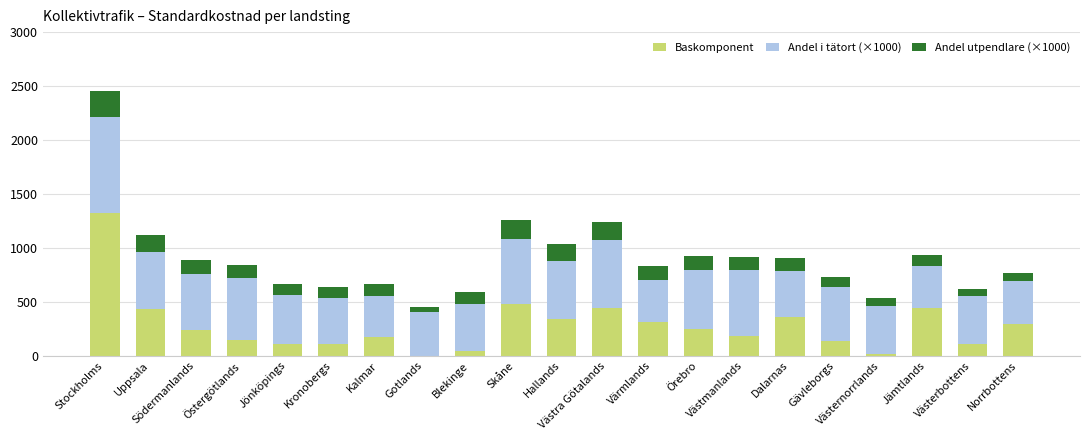

What is the maximum value for Baskomponent?

1321.4